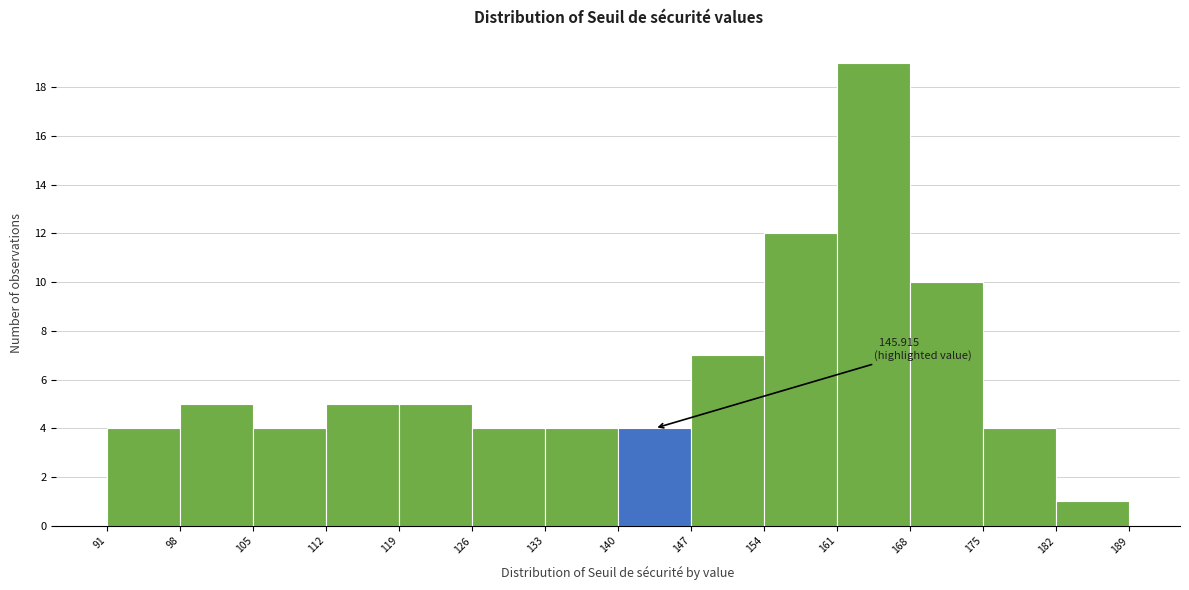

Which range on the x-axis has the tallest bar?

161 to 168